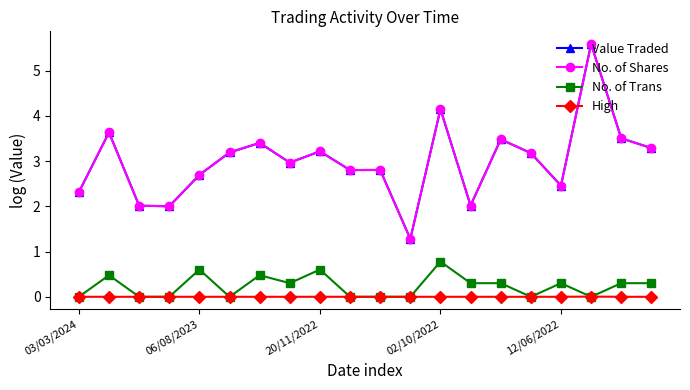

What is the value of the Value Traded point at the 3rd from the left?

2.0